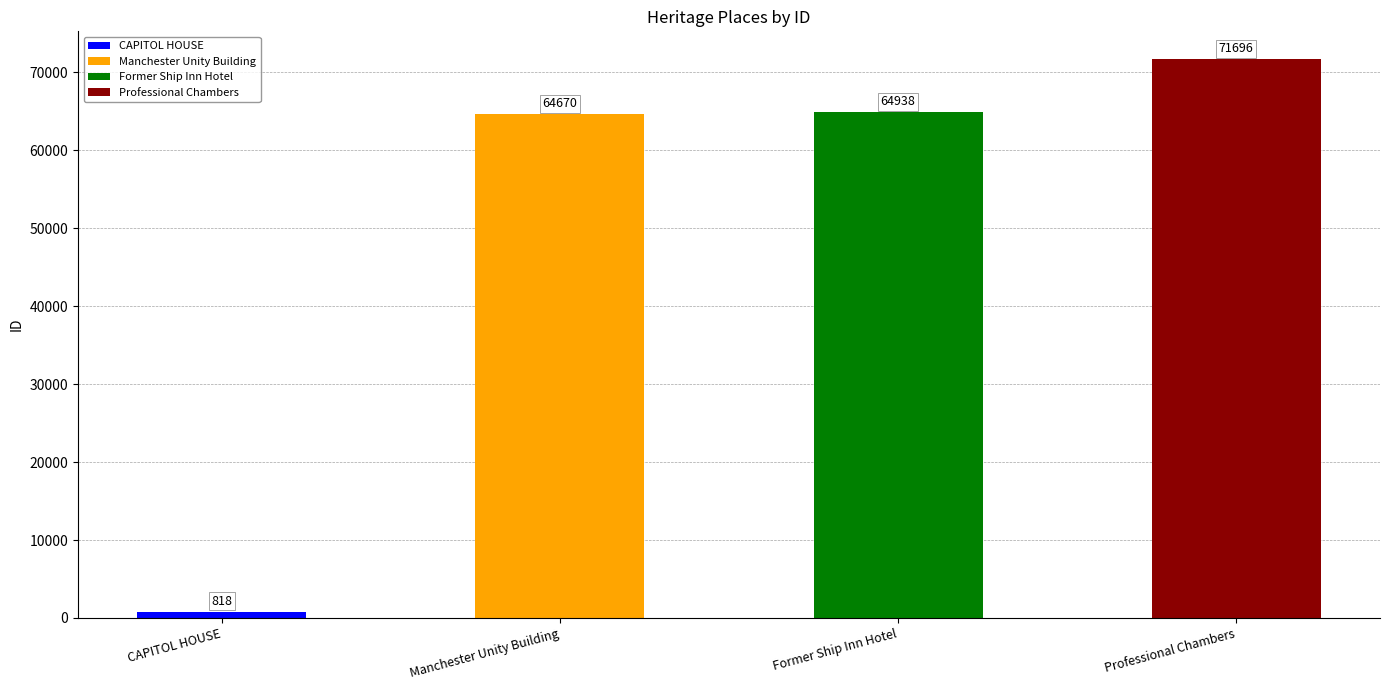

Where does the data first go above 64938?

Professional Chambers